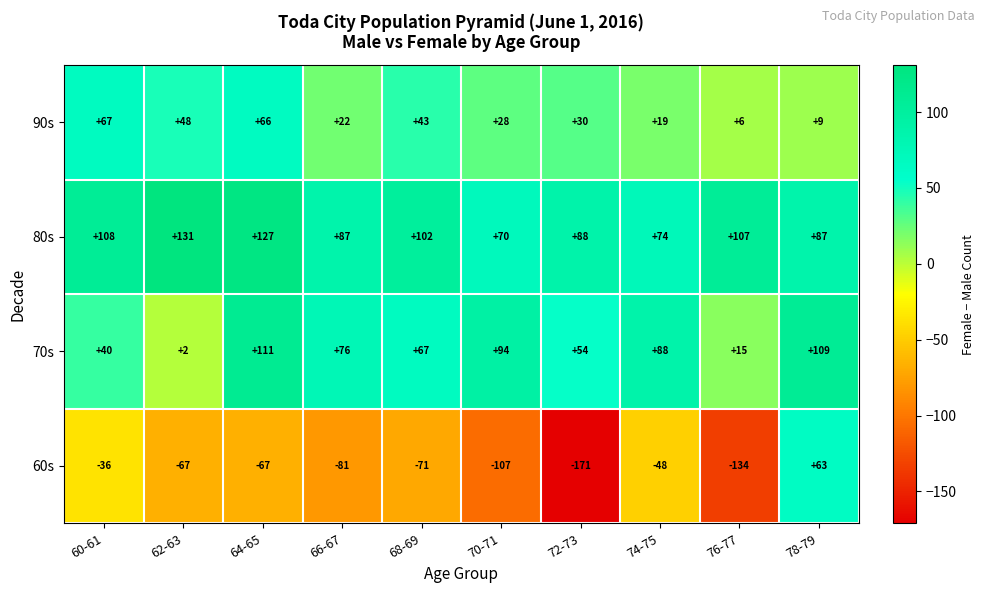

Which category has the lowest value in the 90s series?

76-77